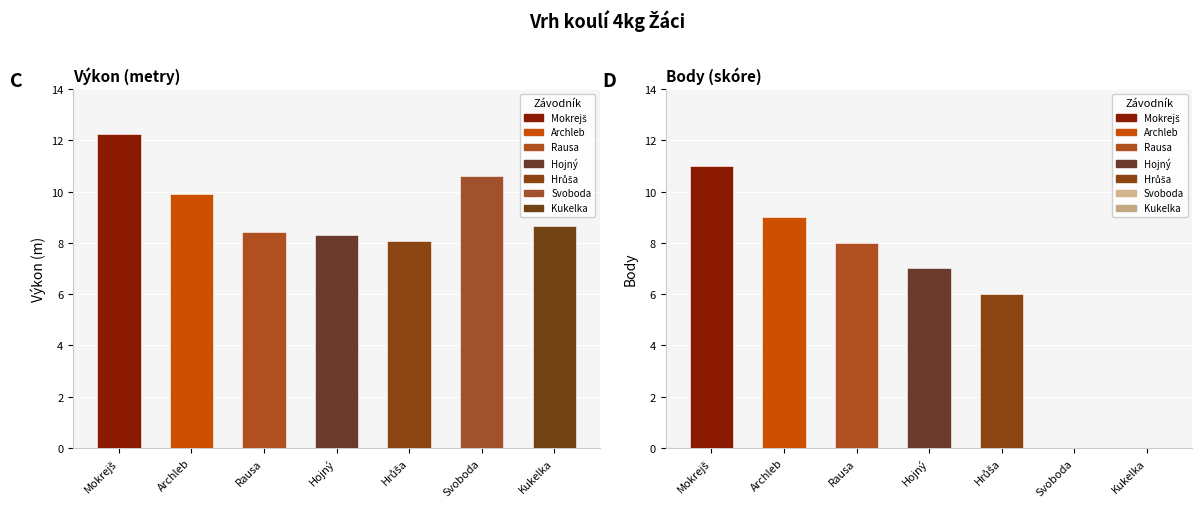

Between Hrůša Vojtěch and Rausa Ondřej, which is larger?

Rausa Ondřej